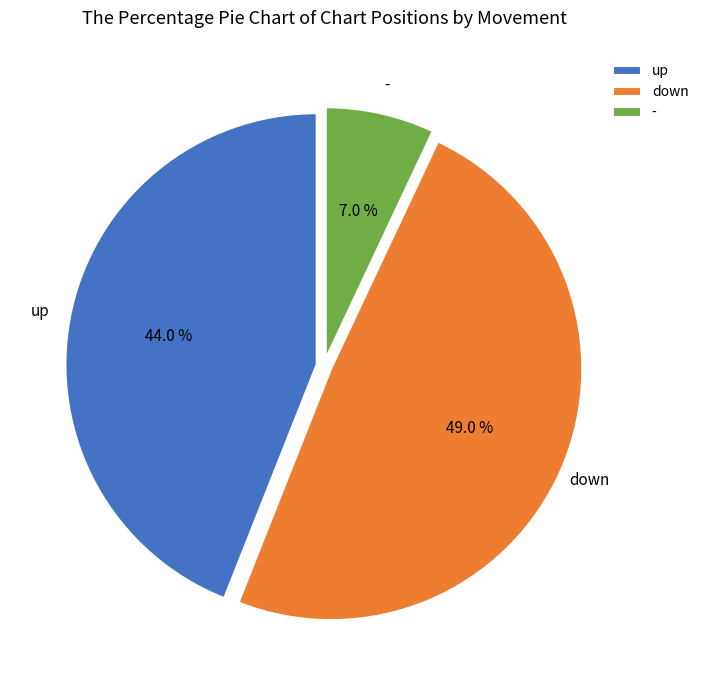

How much of the chart is everything except down?

51.0%